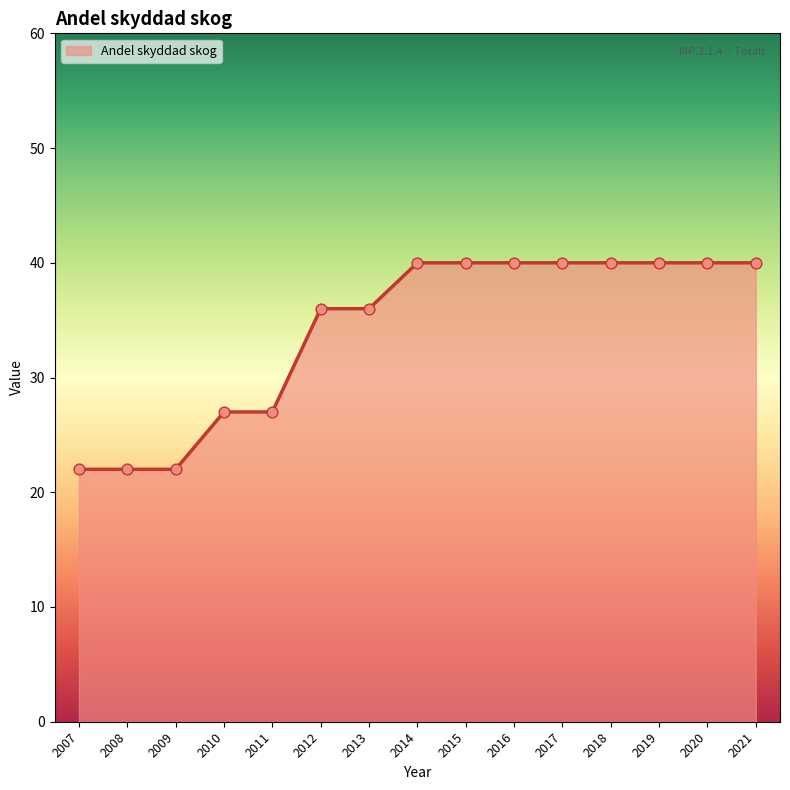

Approximately how many times larger is the value at 2020 compared to 2013?

1.1